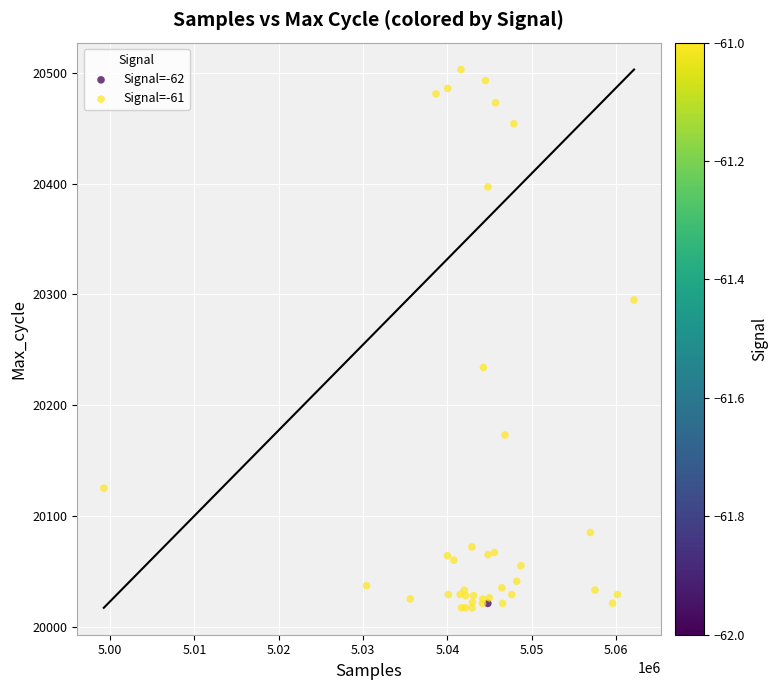

What are all the series names shown in the legend?

Signal=-62, Signal=-61